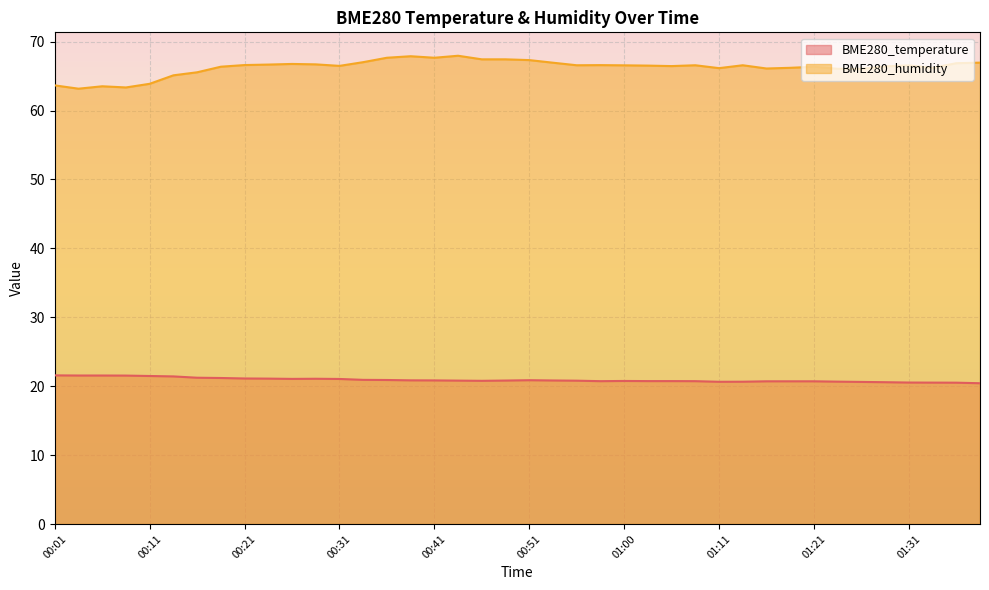

What is the total value across all series at 00:36?

88.6